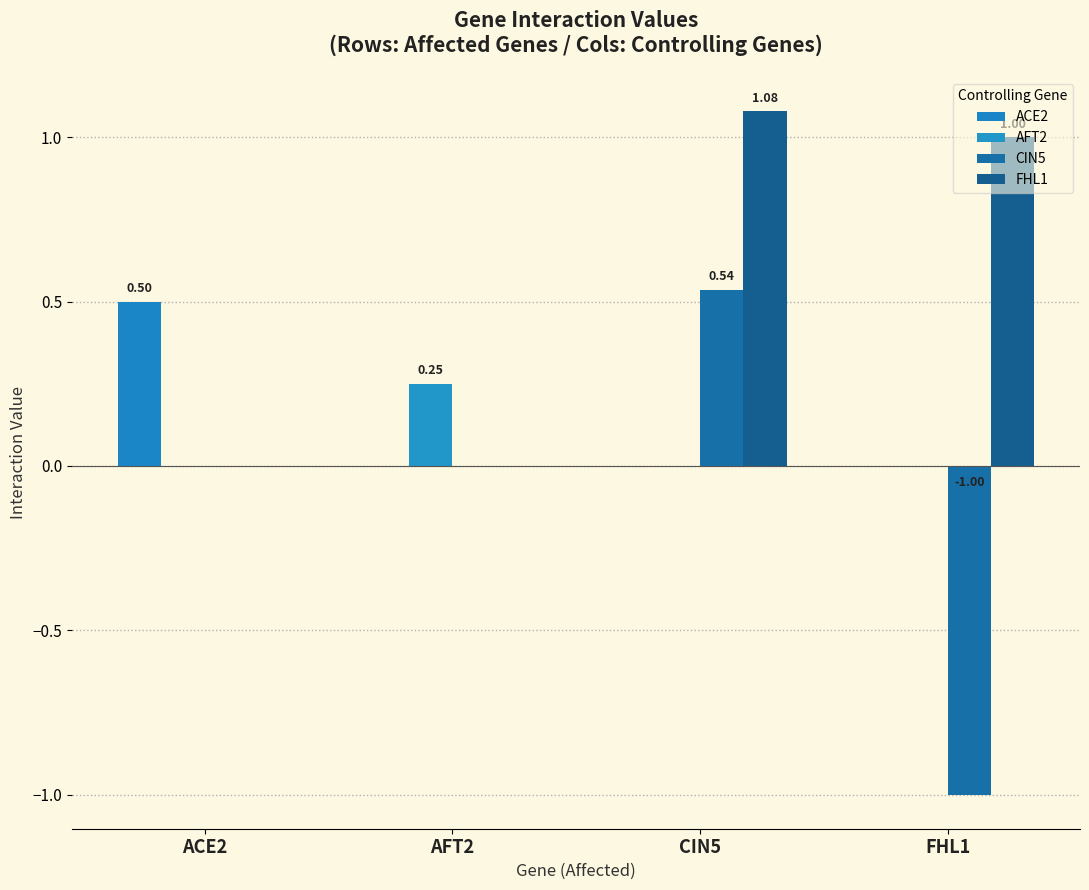

What are all the series names shown in the legend?

ACE2, AFT2, CIN5, FHL1